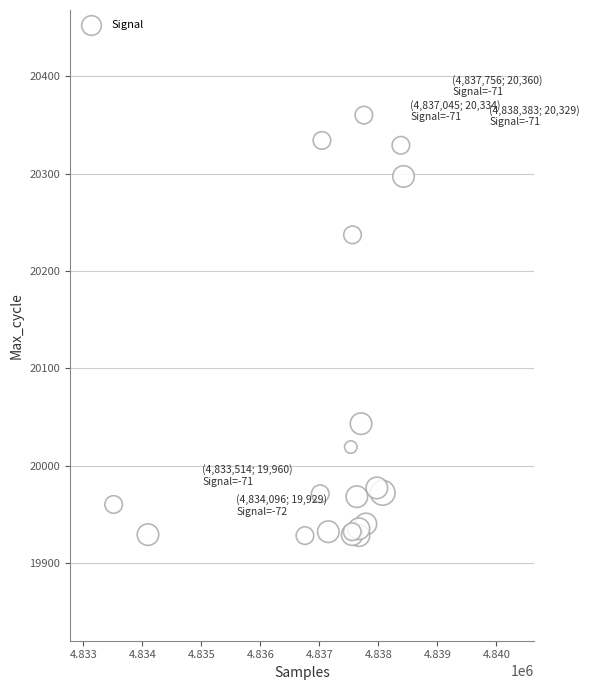

What Y value in the scatter plot is closest to 20144?

20237